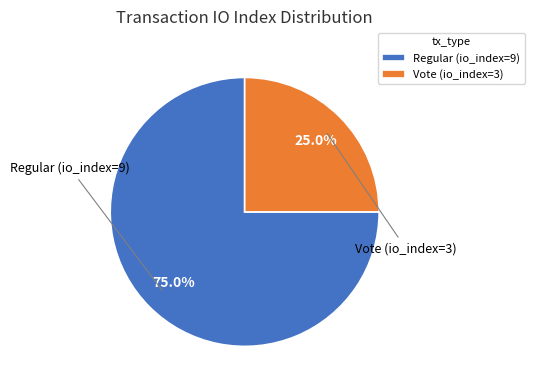

What portion of the pie excludes Vote (io_index=3)?

75.0%